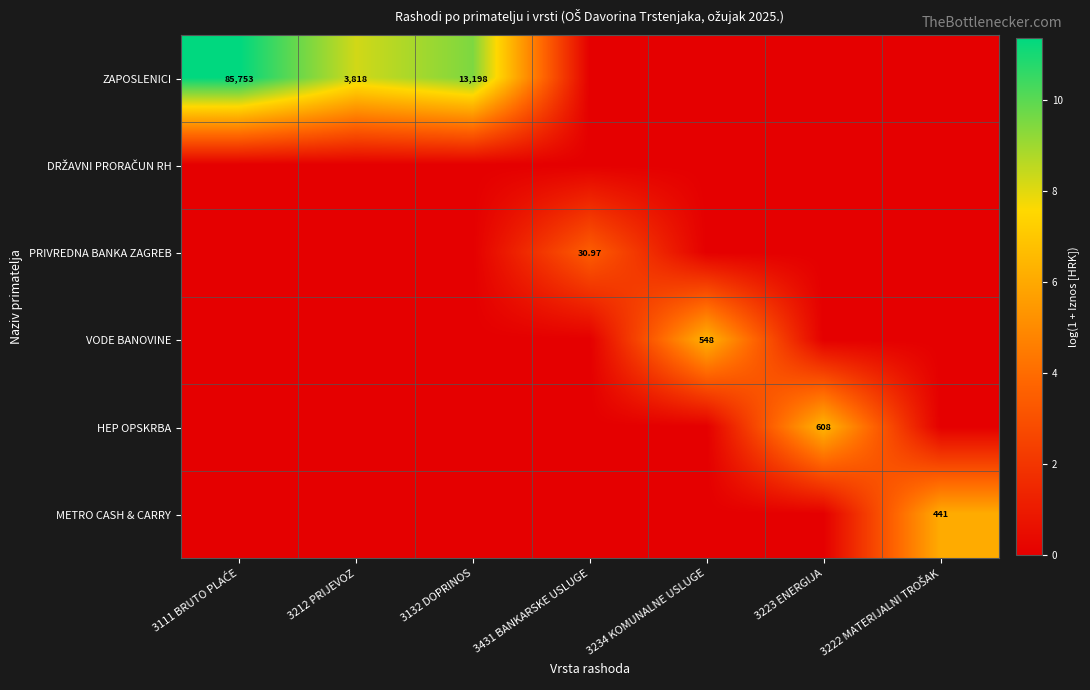

Count the METRO CASH & CARRY values in the range 0 to 1.

6